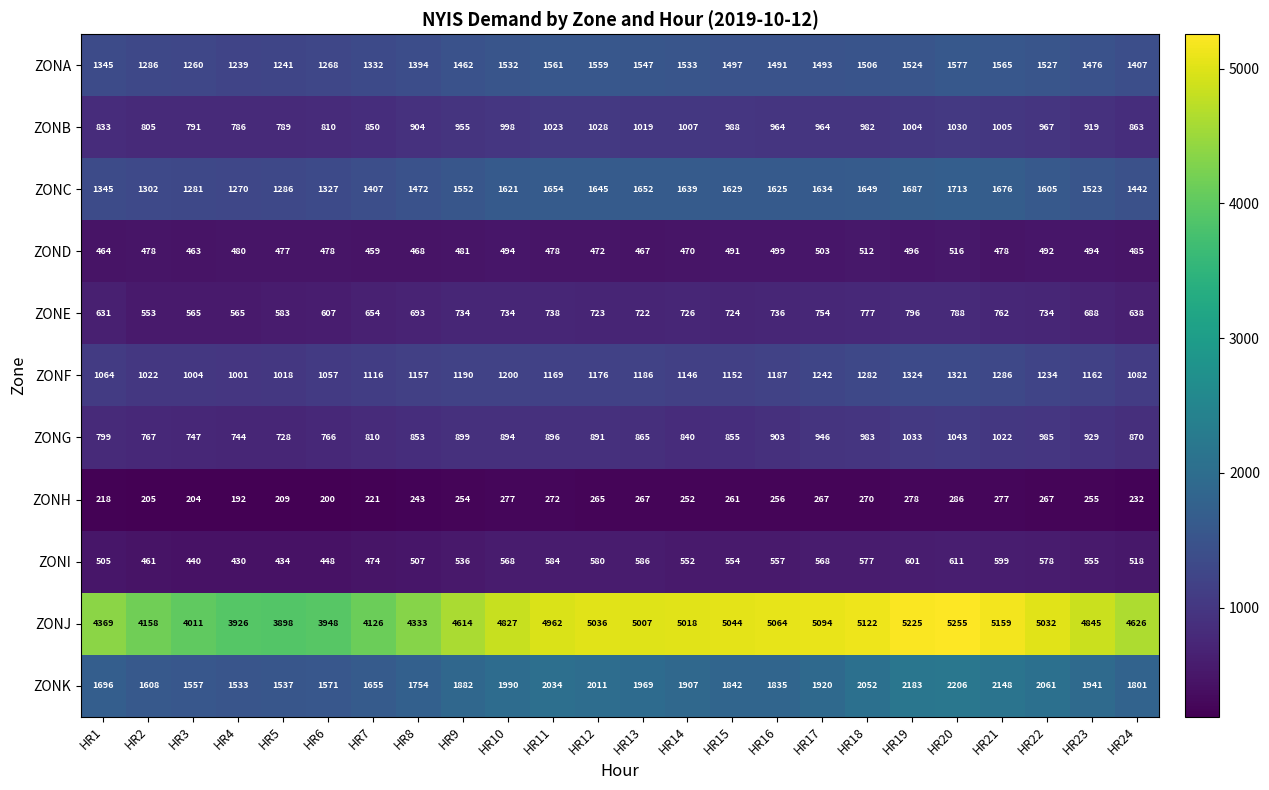

Rank the series by their maximum value, from lowest to highest.

ZONH, ZOND, ZONI, ZONE, ZONB, ZONG, ZONF, ZONA, ZONC, ZONK, ZONJ